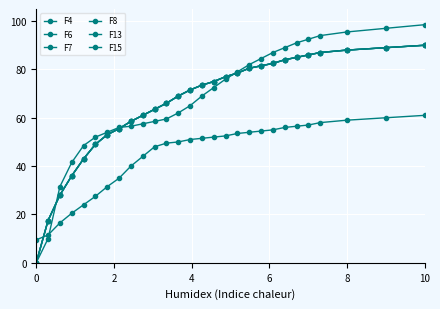

Does the chart have visible grid lines?

Yes